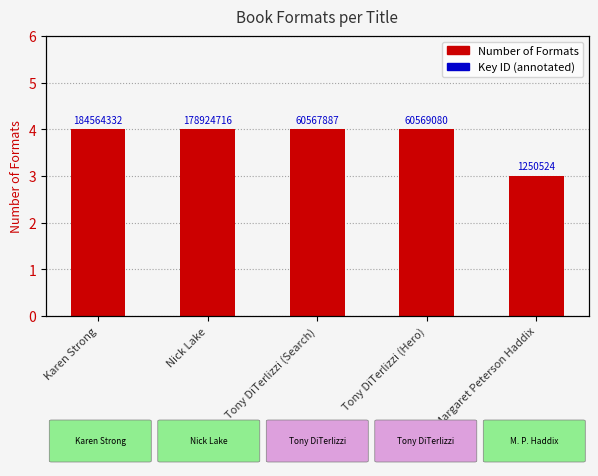

Which label corresponds to the largest value in the chart?

Karen Strong